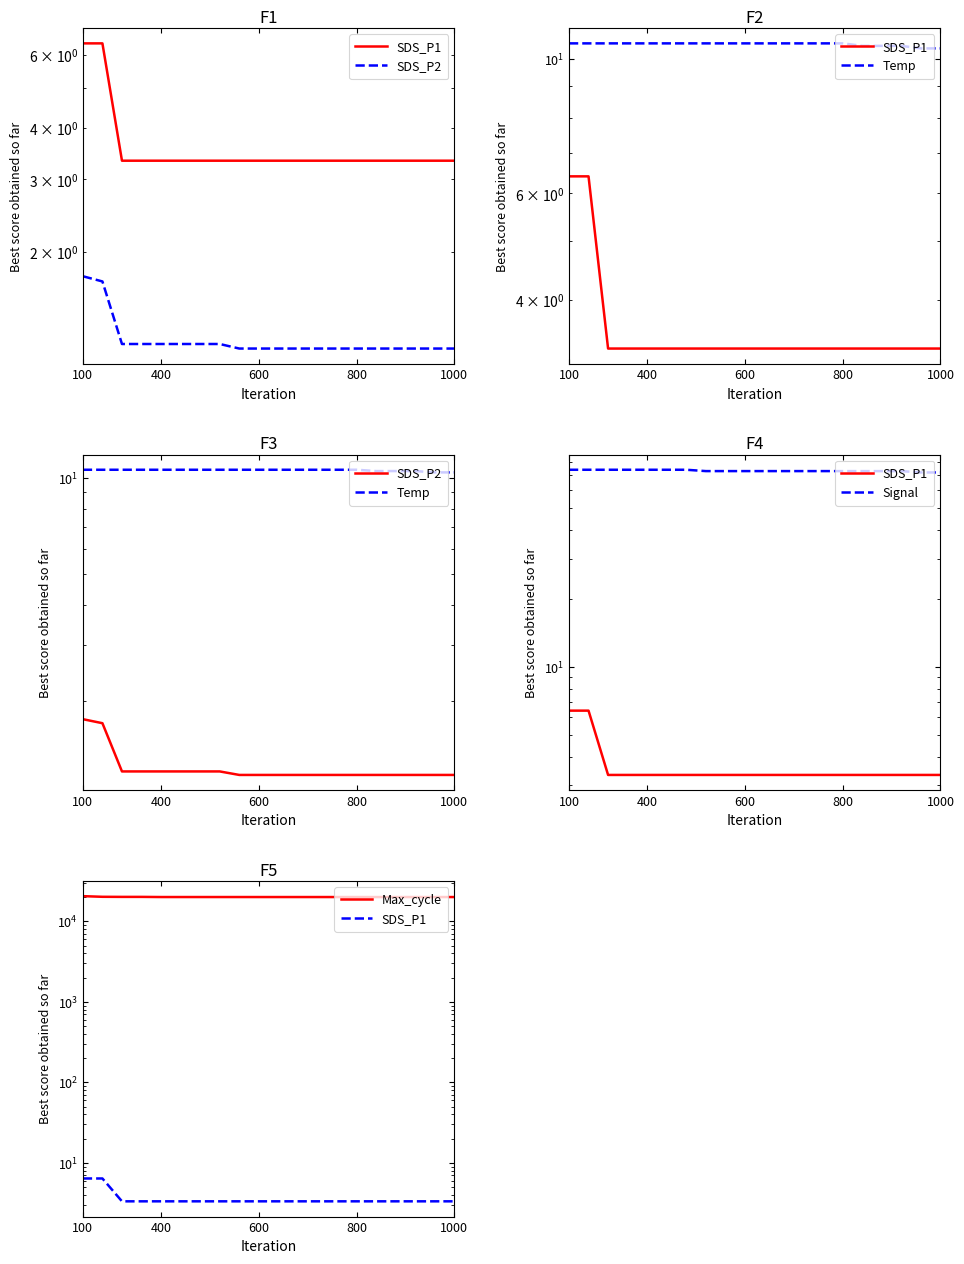

At which category is the sum across all series the highest?

100